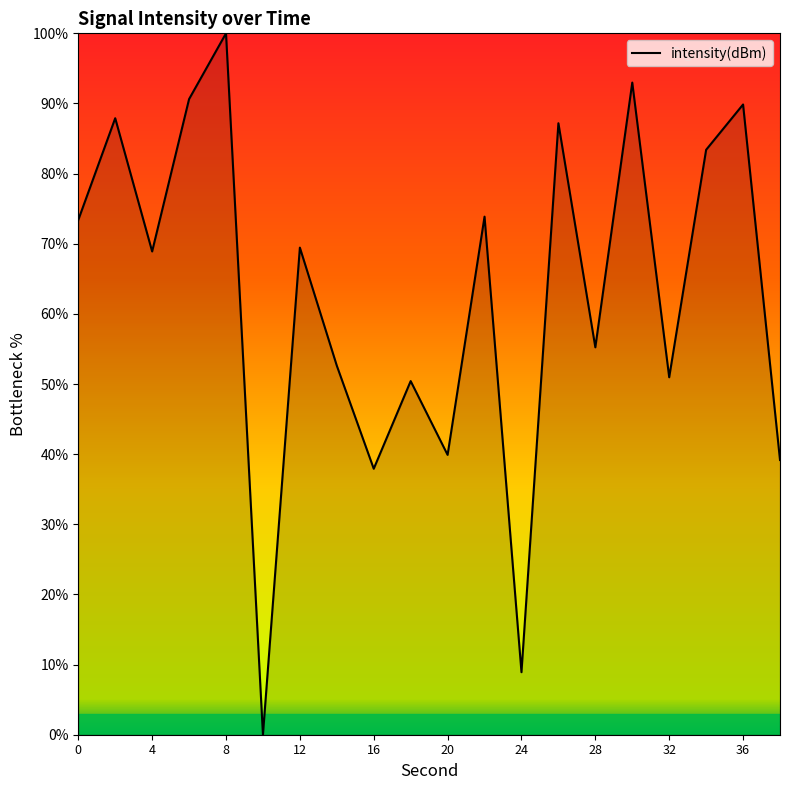

What is the difference between the maximum and minimum values?

100.0